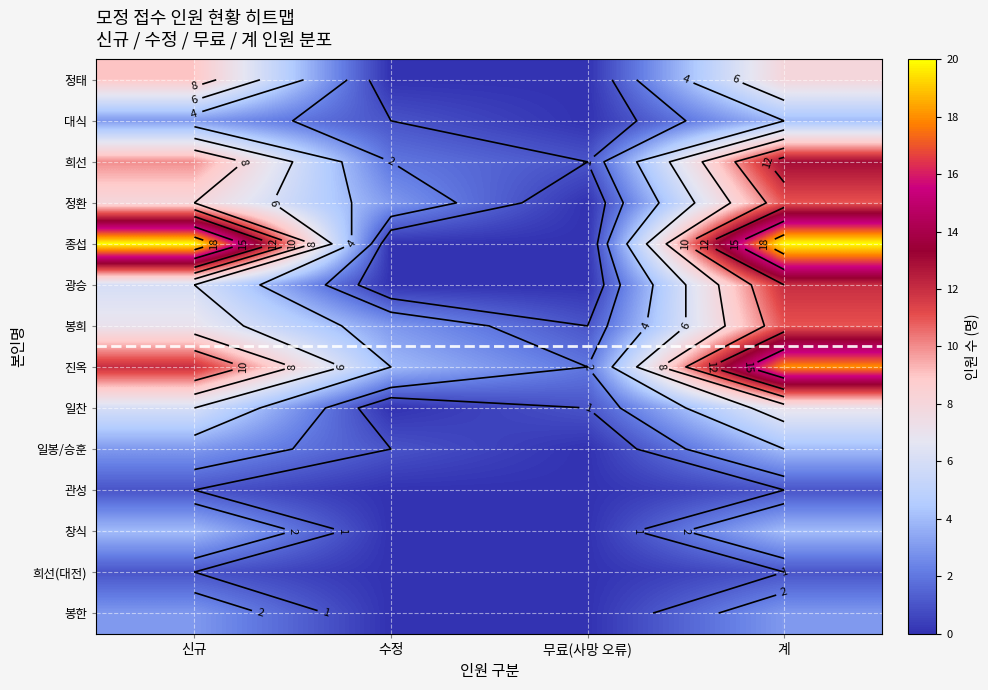

List the labels in order of 일봉/승훈 value, smallest first.

무료(사망 오류), 수정, 신규, 계